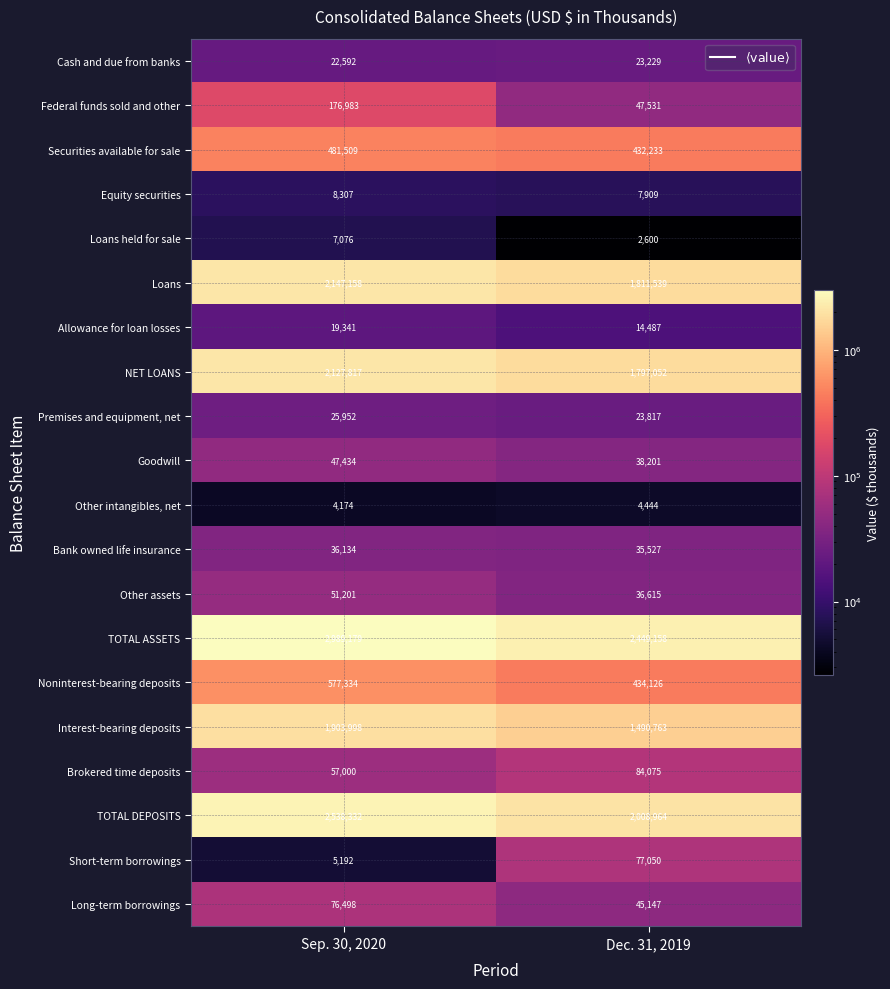

What value does the Long-term borrowings series have at Sep. 30, 2020?

76498